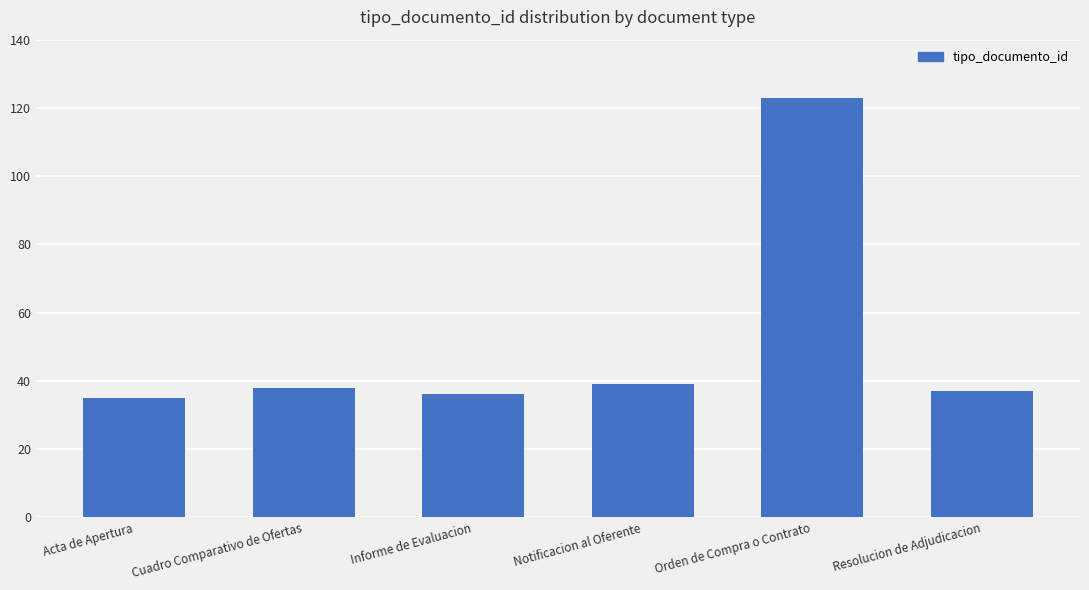

What is the maximum value shown in the chart?

123